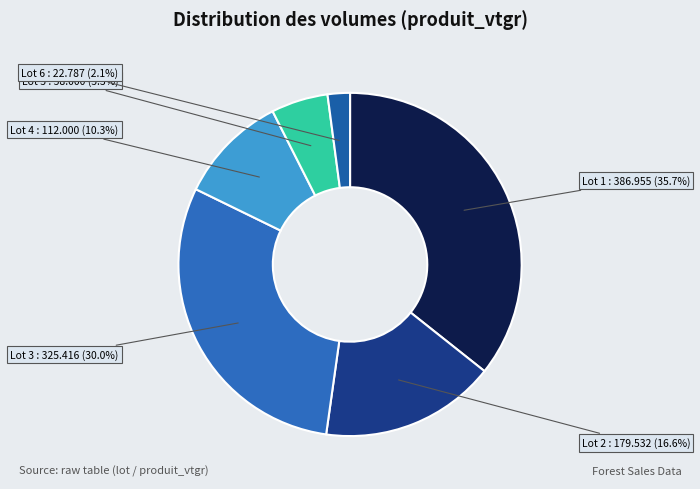

How many segments does this pie chart have?

6